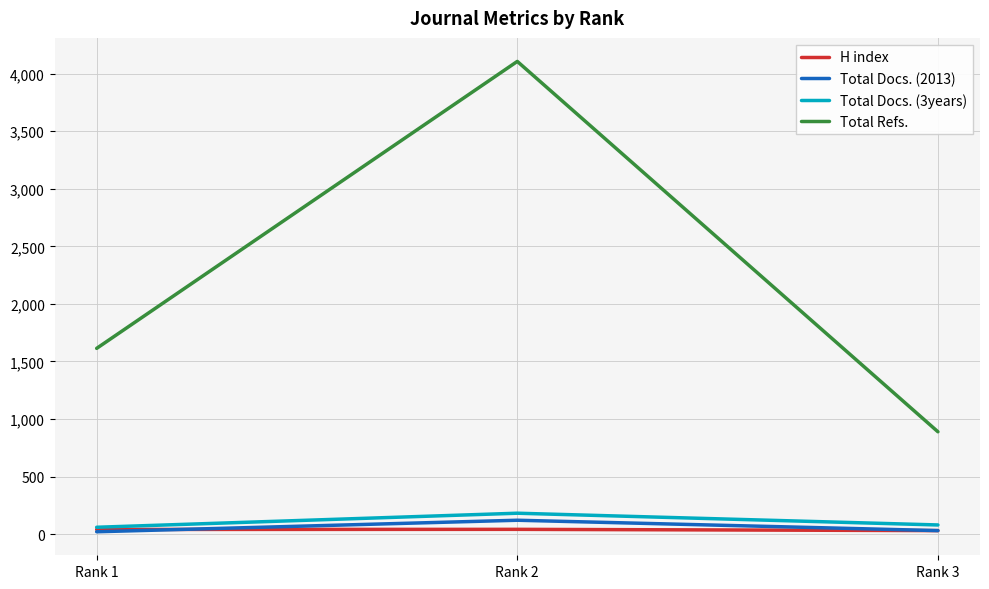

At which category does the chart reach its peak across all series?

Rank 2